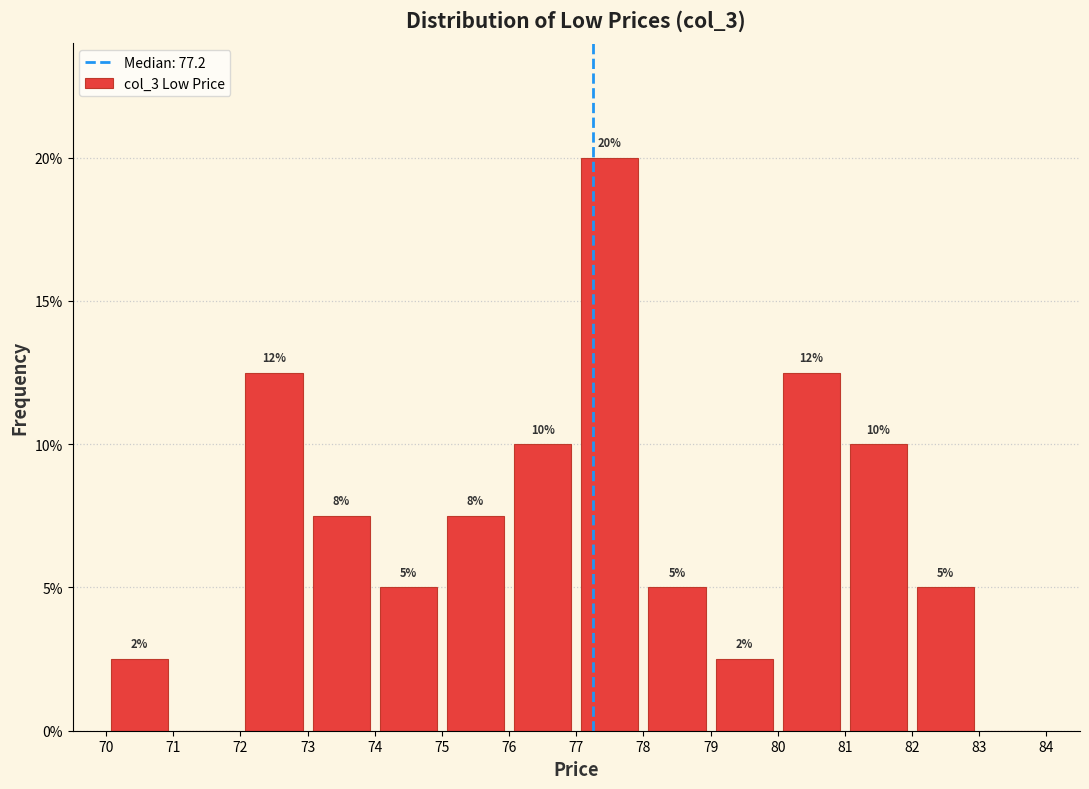

Over which range of the x-axis is the bar tallest?

77 to 78